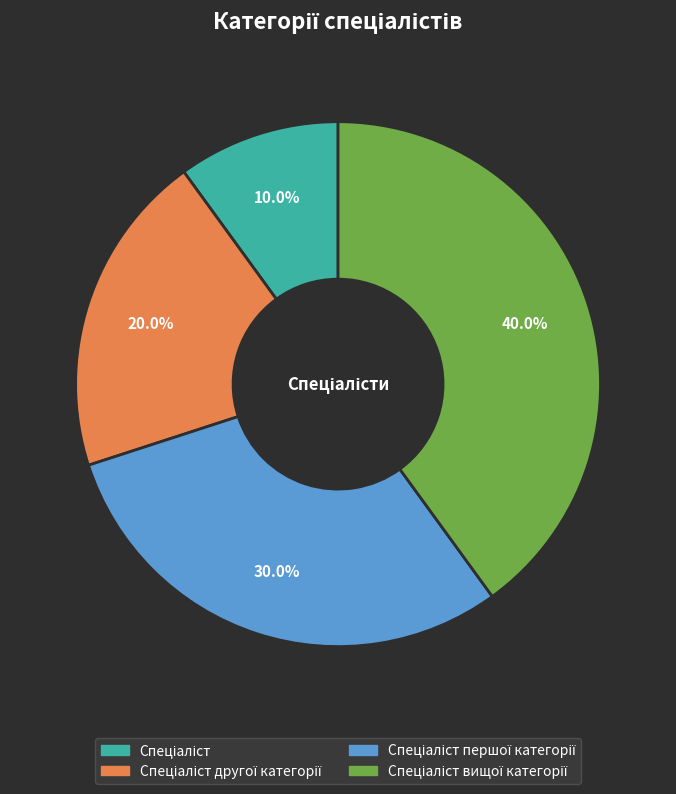

Does any single category account for the majority?

No